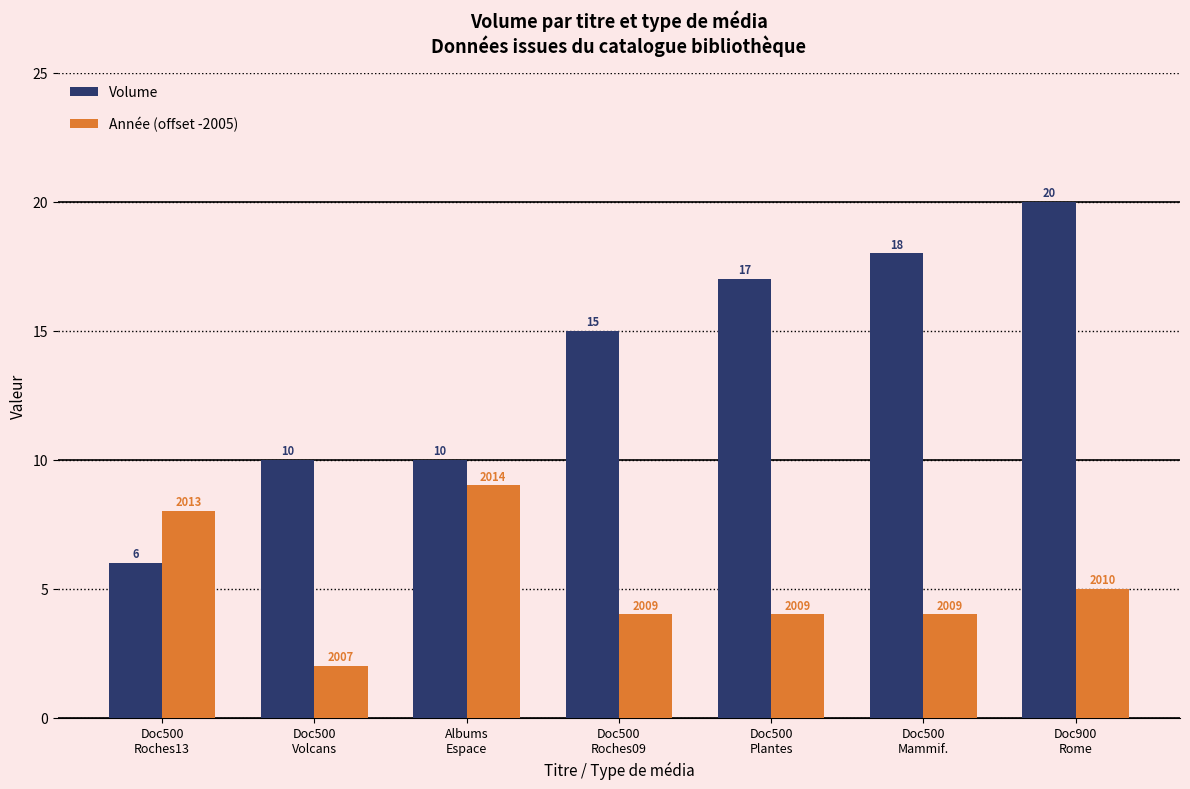

List the series in order of their overall mean, highest first.

Volume, Année (offset -2005)